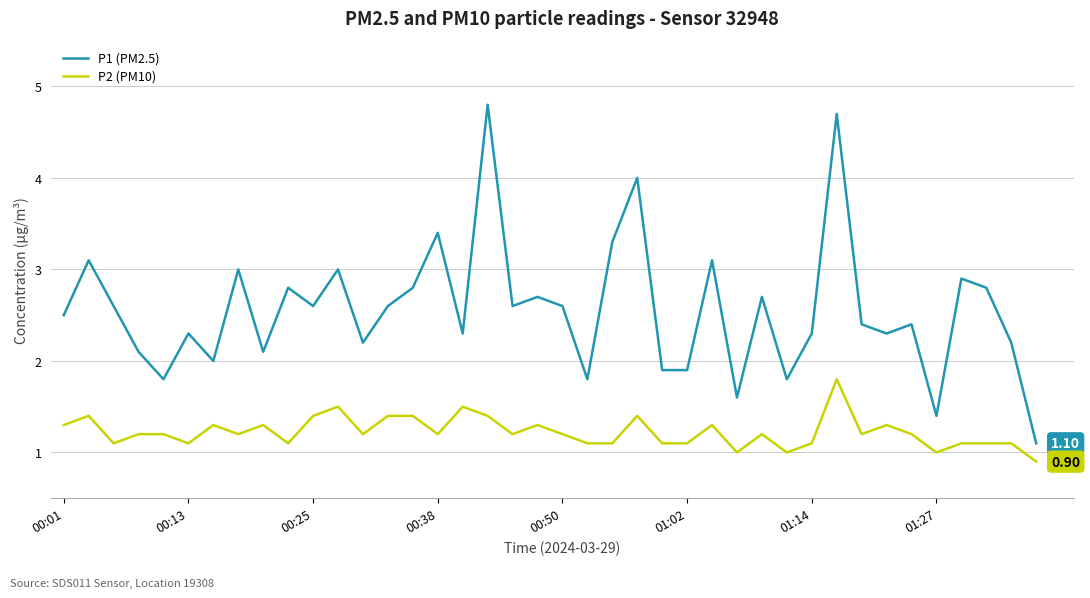

Which series has the largest total across all categories?

P1 (PM2.5)